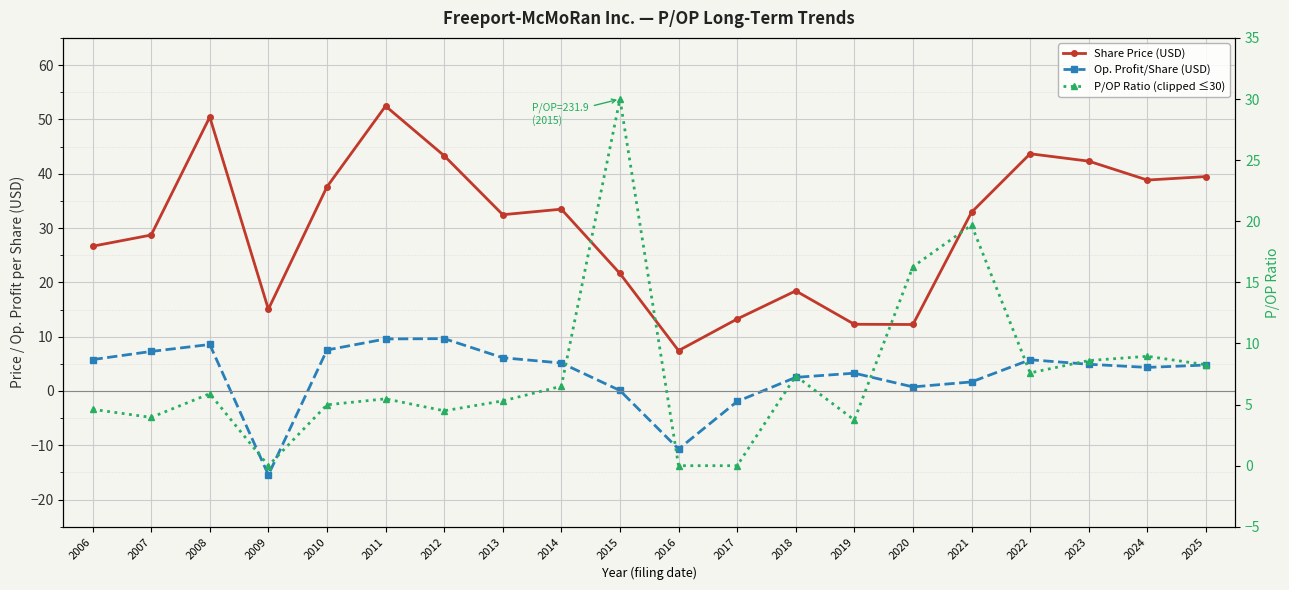

At how many categories does at least one series exceed 31?

11